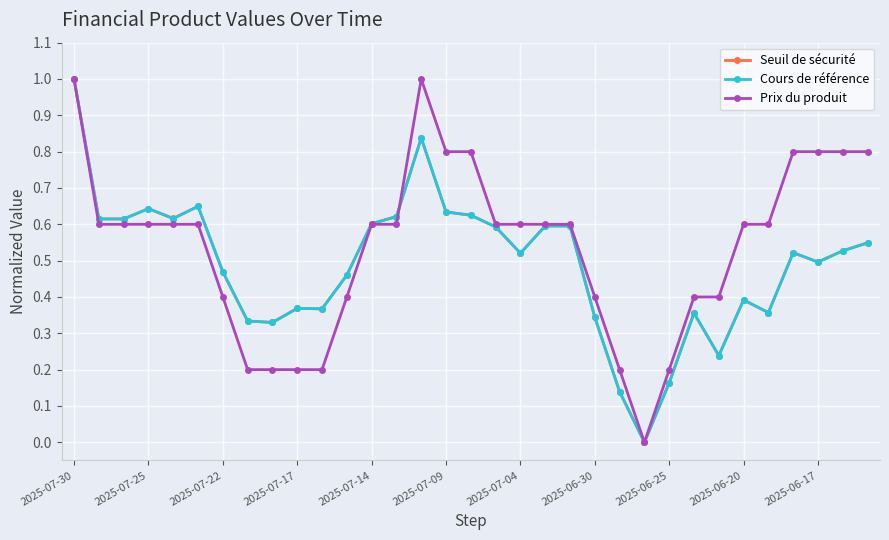

What is the greatest value displayed?

1.0